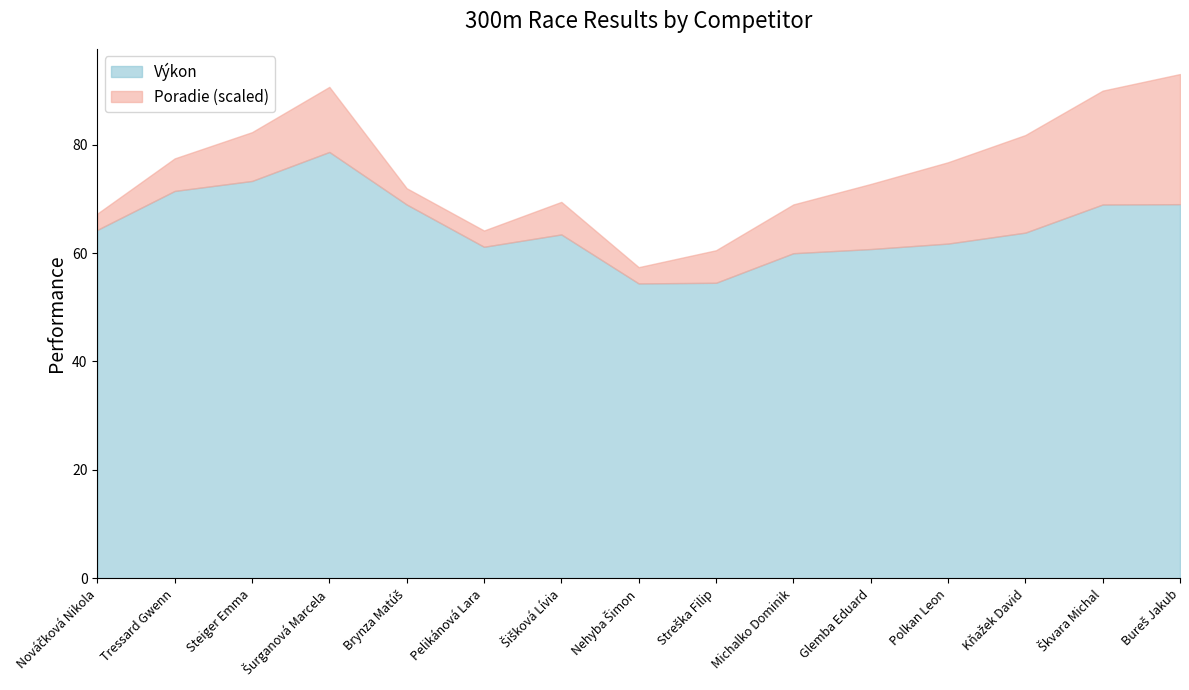

What are all the series names shown in the legend?

Výkon, Poradie (scaled)